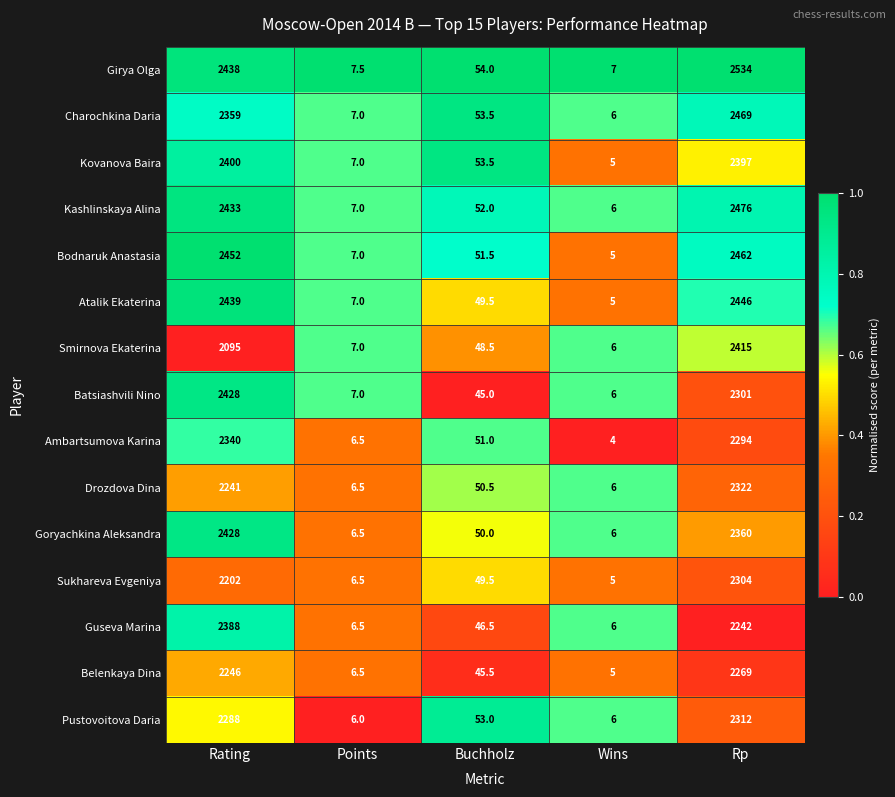

At which category is the sum across all series the highest?

Rp